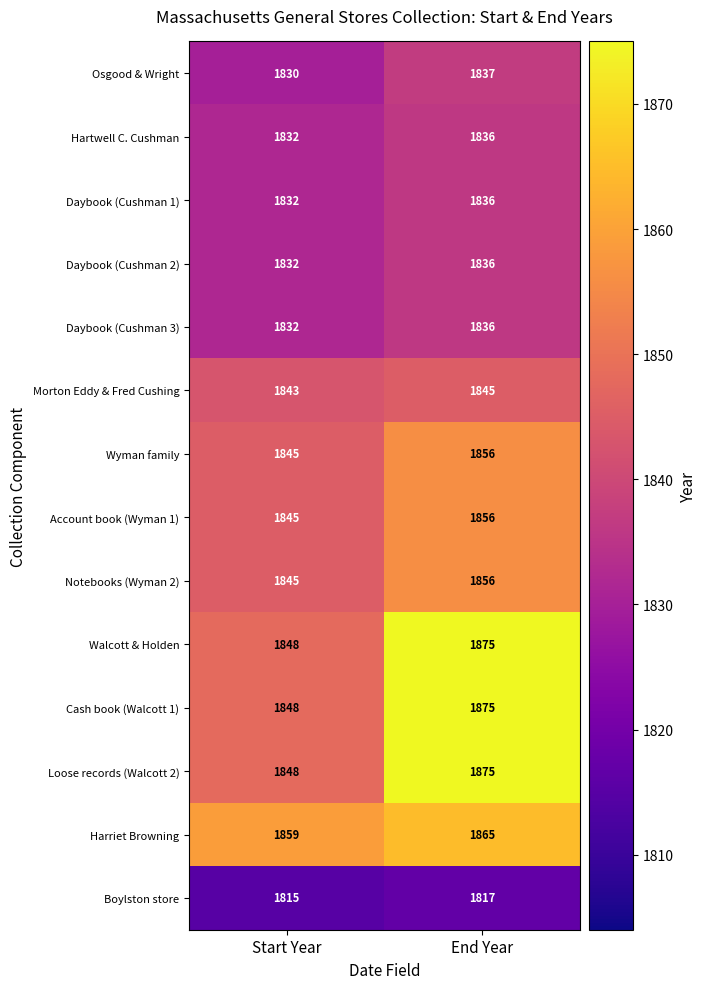

At which label is Daybook (Cushman 3) closest to 1834?

Start Year